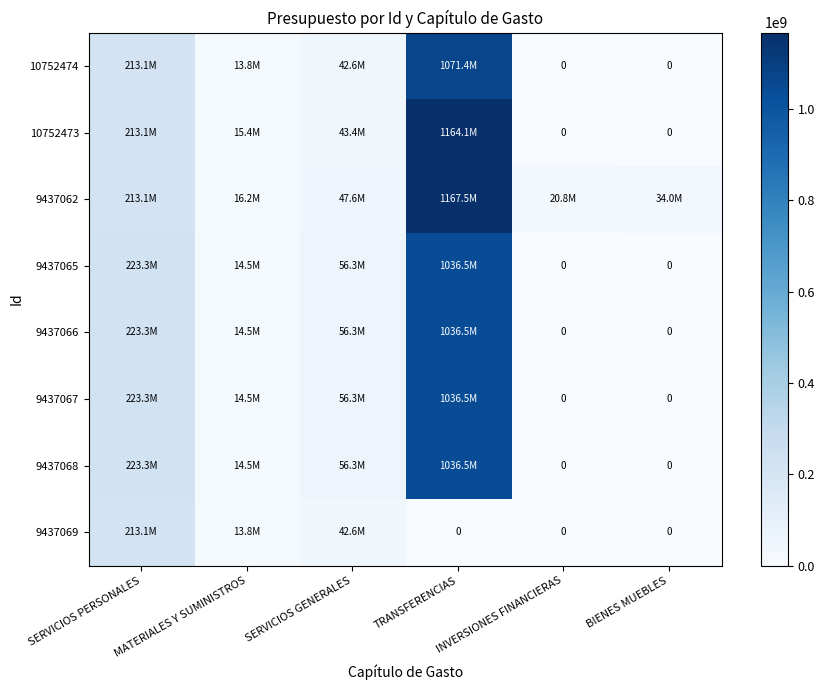

Count the number of categories in the chart.

6